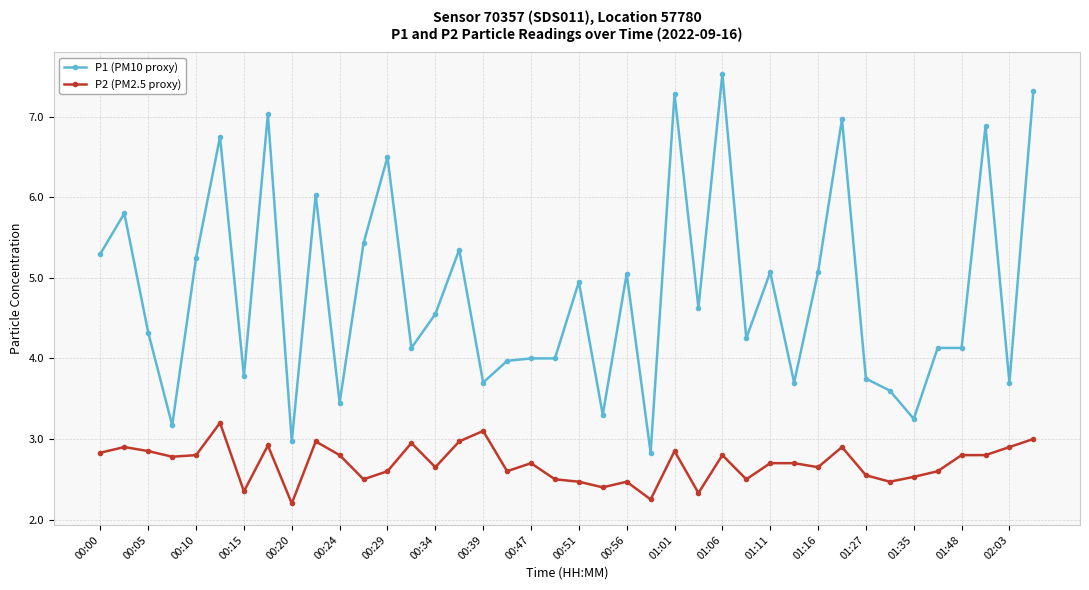

Count the number of categories in the chart.

40